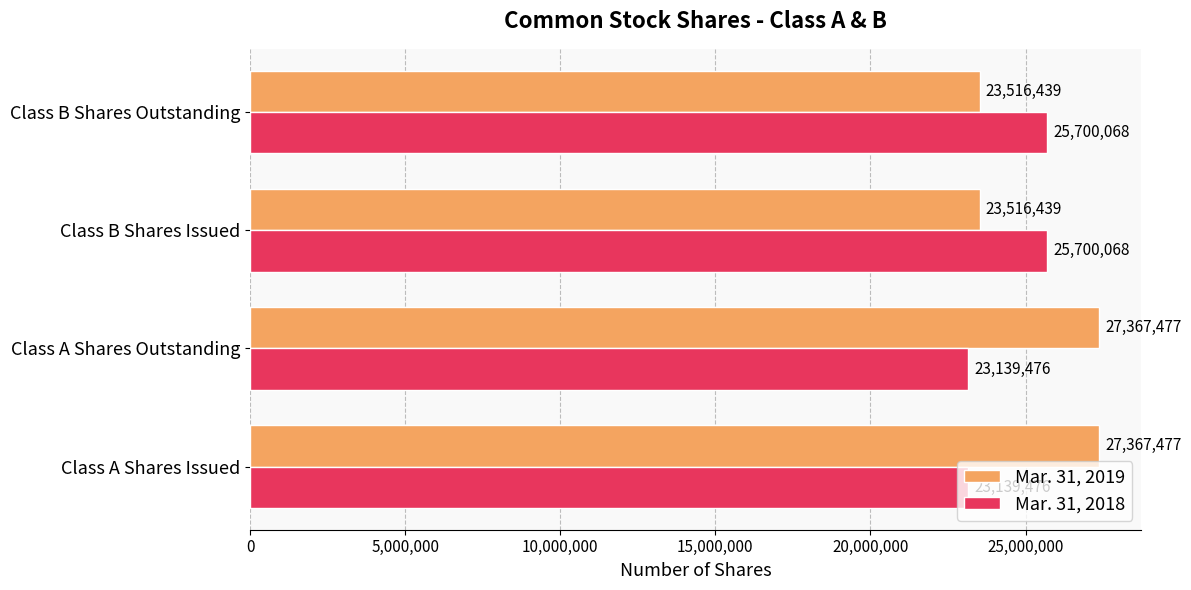

How many categories are shown in the chart?

4